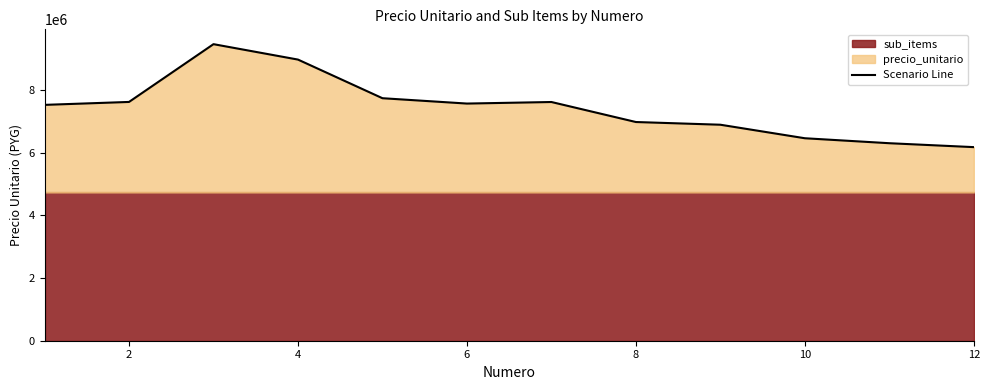

What is the lowest value of the Scenario Line series?

6173200